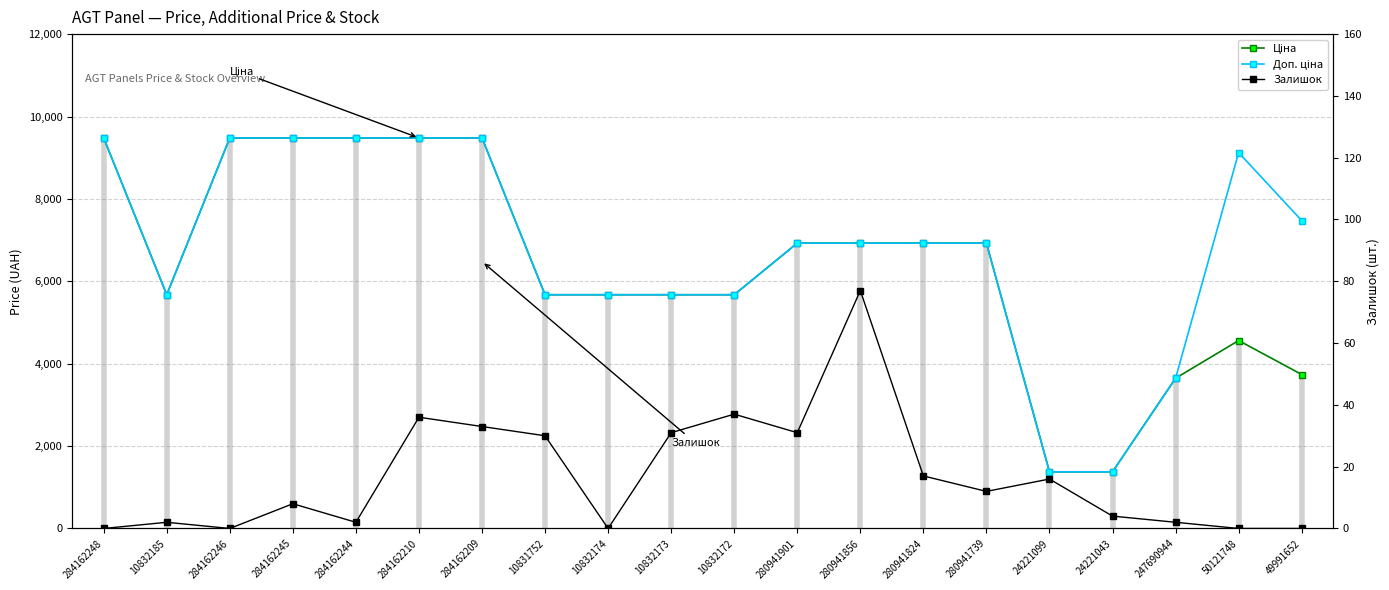

List the series in order of their peak value, highest first.

Ціна, Доп. ціна, Залишок